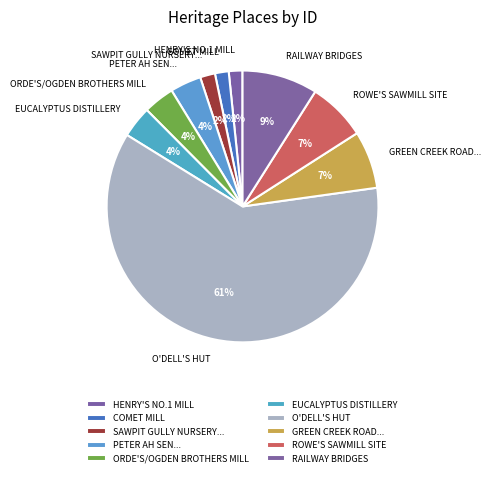

Which category has the biggest portion of the pie?

O'DELL'S HUT